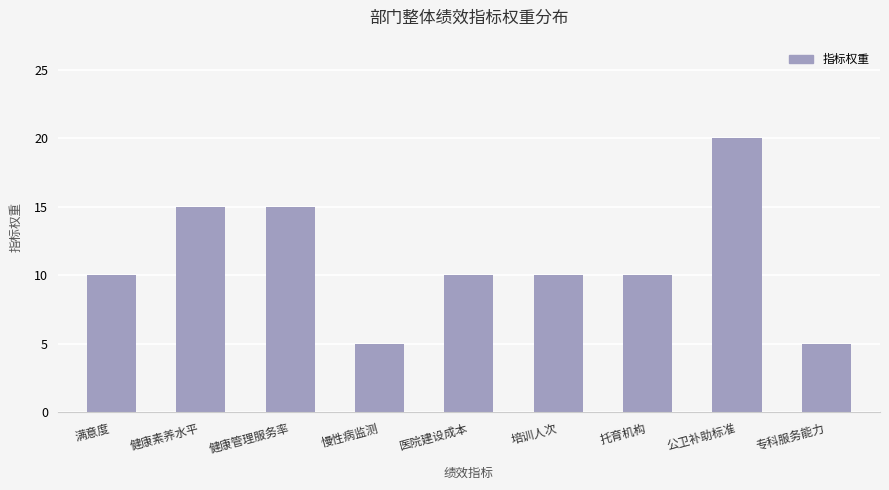

What is the maximum value shown in the chart?

20